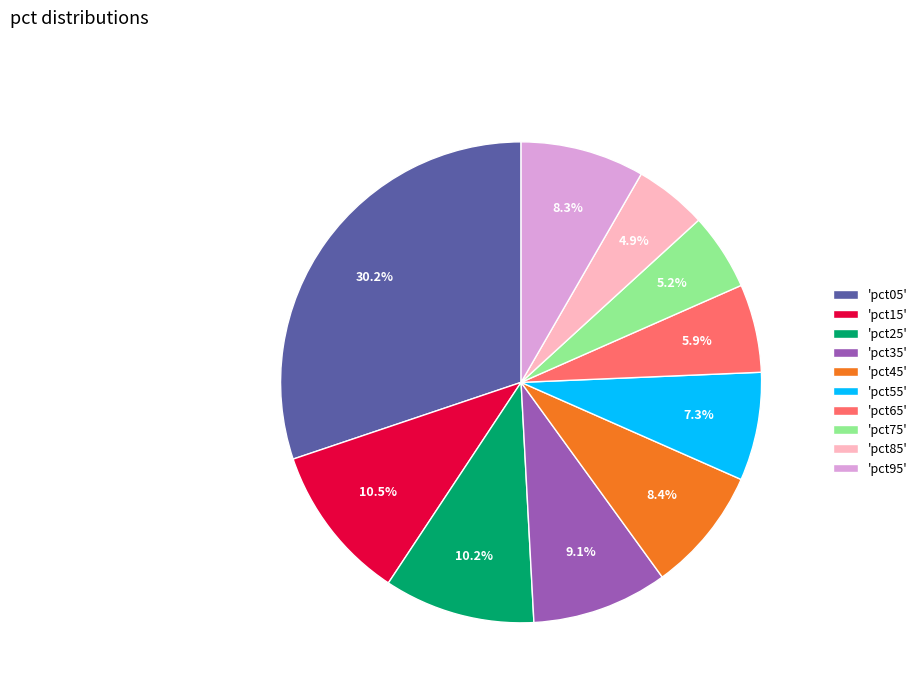

What is the total percentage of 'pct85' and 'pct05'?

35.1%